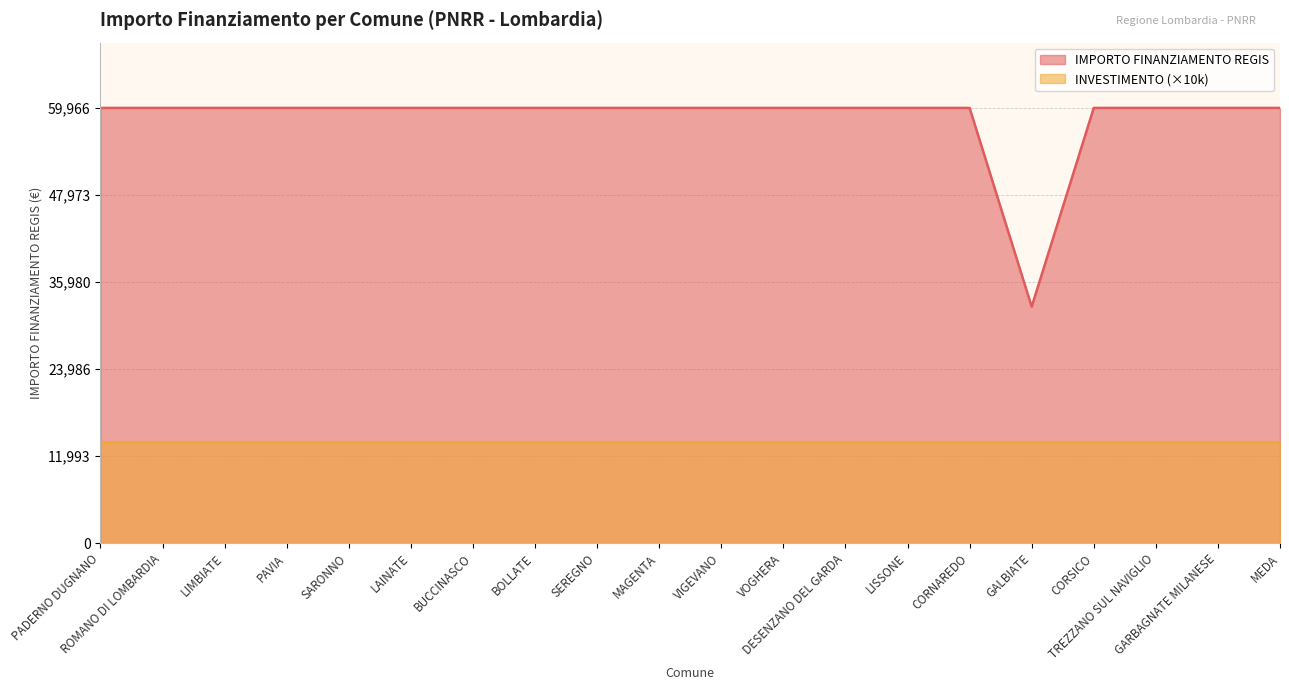

List the labels in order of value, smallest first.

GALBIATE, PADERNO DUGNANO, ROMANO DI LOMBARDIA, LIMBIATE, PAVIA, SARONNO, LAINATE, BUCCINASCO, BOLLATE, SEREGNO, MAGENTA, VIGEVANO, VOGHERA, DESENZANO DEL GARDA, LISSONE, CORNAREDO, CORSICO, TREZZANO SUL NAVIGLIO, GARBAGNATE MILANESE, MEDA